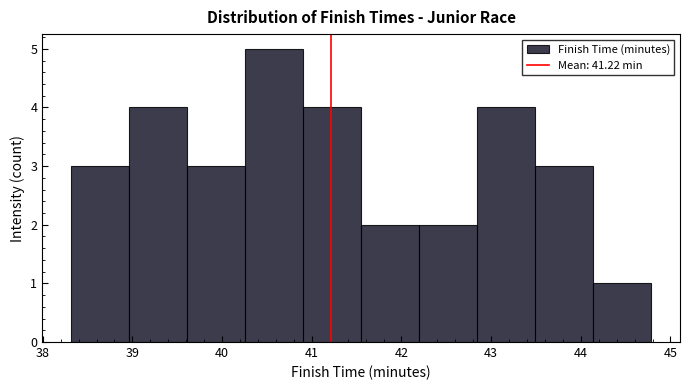

What is the height of the bar covering 41.6 to 42.2 on the x-axis? Neither the bar edges nor the heights are printed on the chart, so give them approximately, as read against the axes.

2